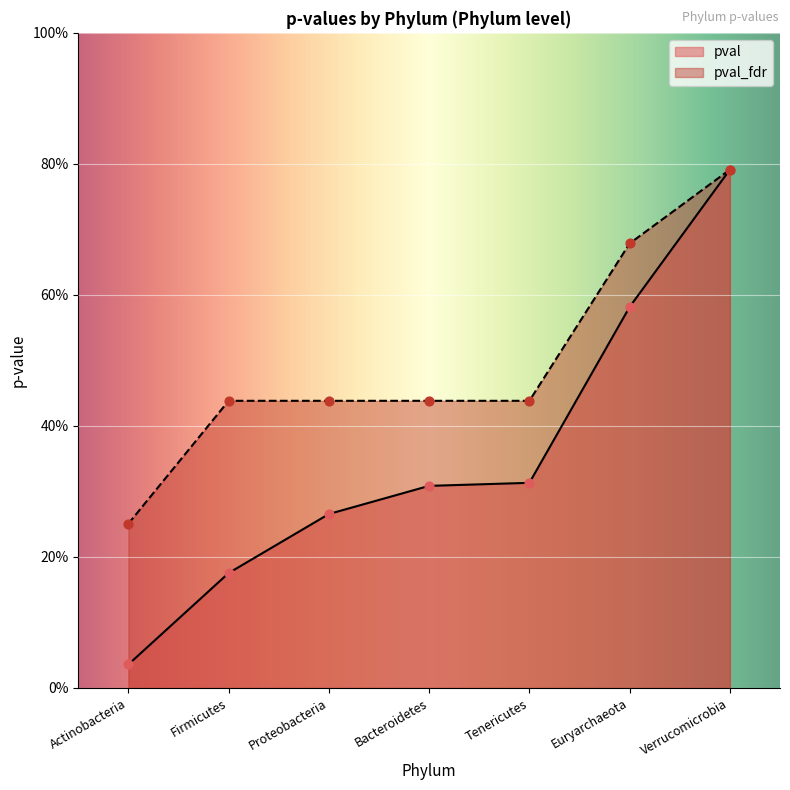

Which series reaches the maximum Y coordinate?

pval